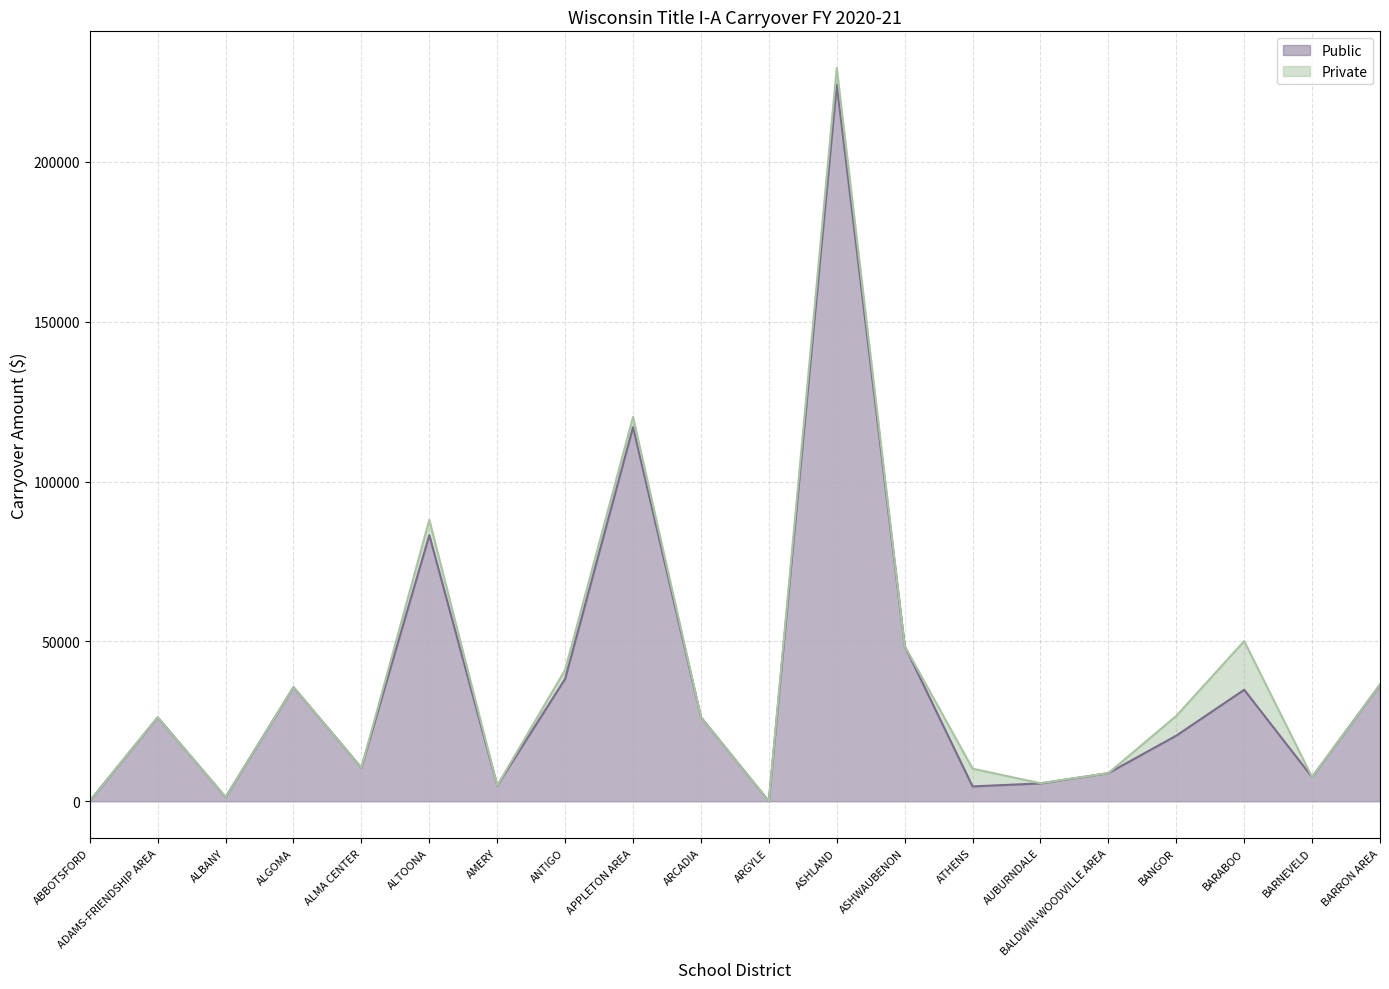

What is the minimum value shown in the chart?

10.0